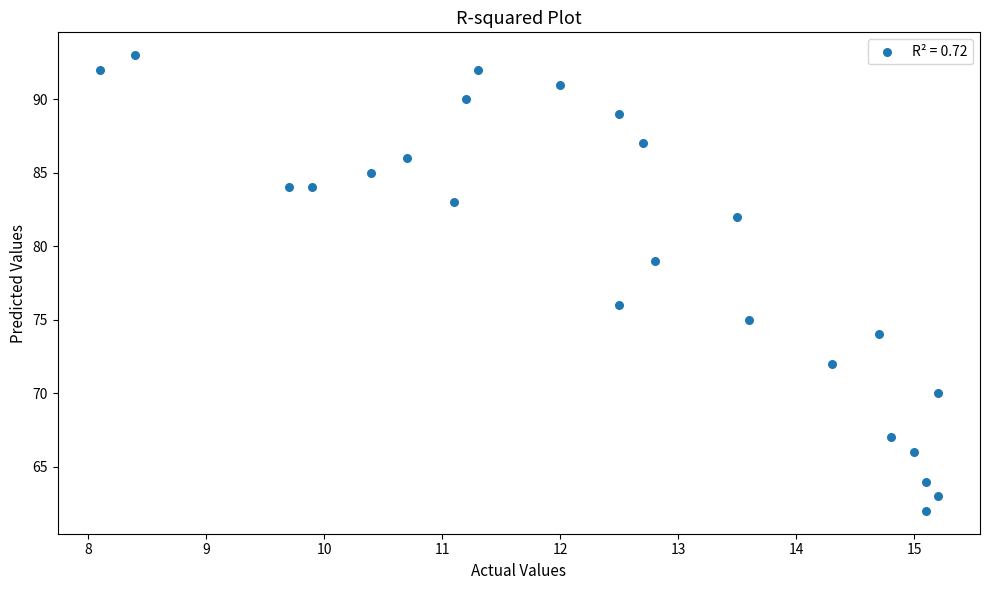

What Y value in the scatter plot is closest to 77?

76